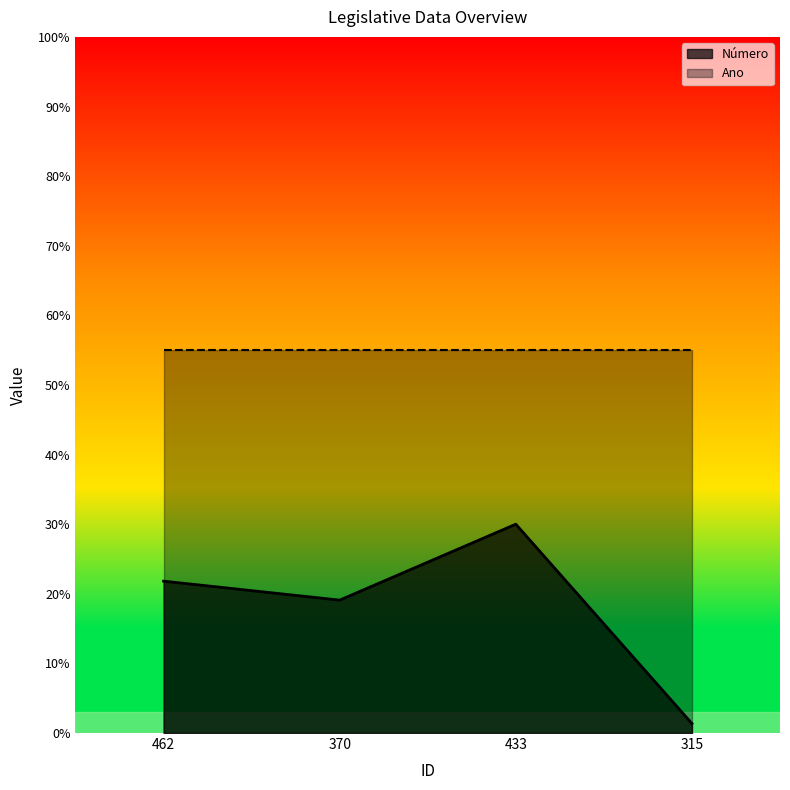

How many data points are less than 21?

2